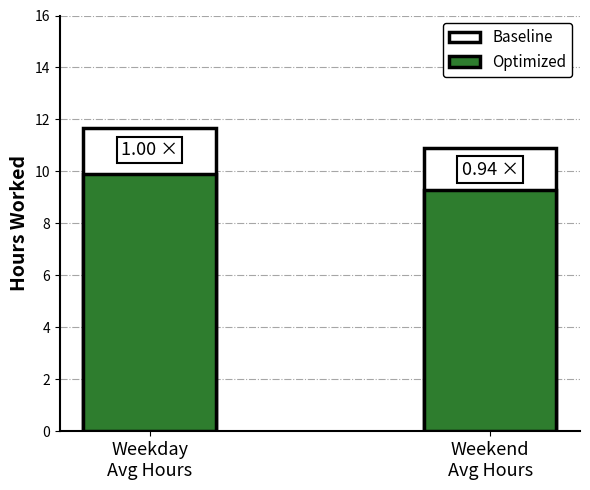

What is the spread (max minus min) of values at Weekend
Avg Hours?

1.6